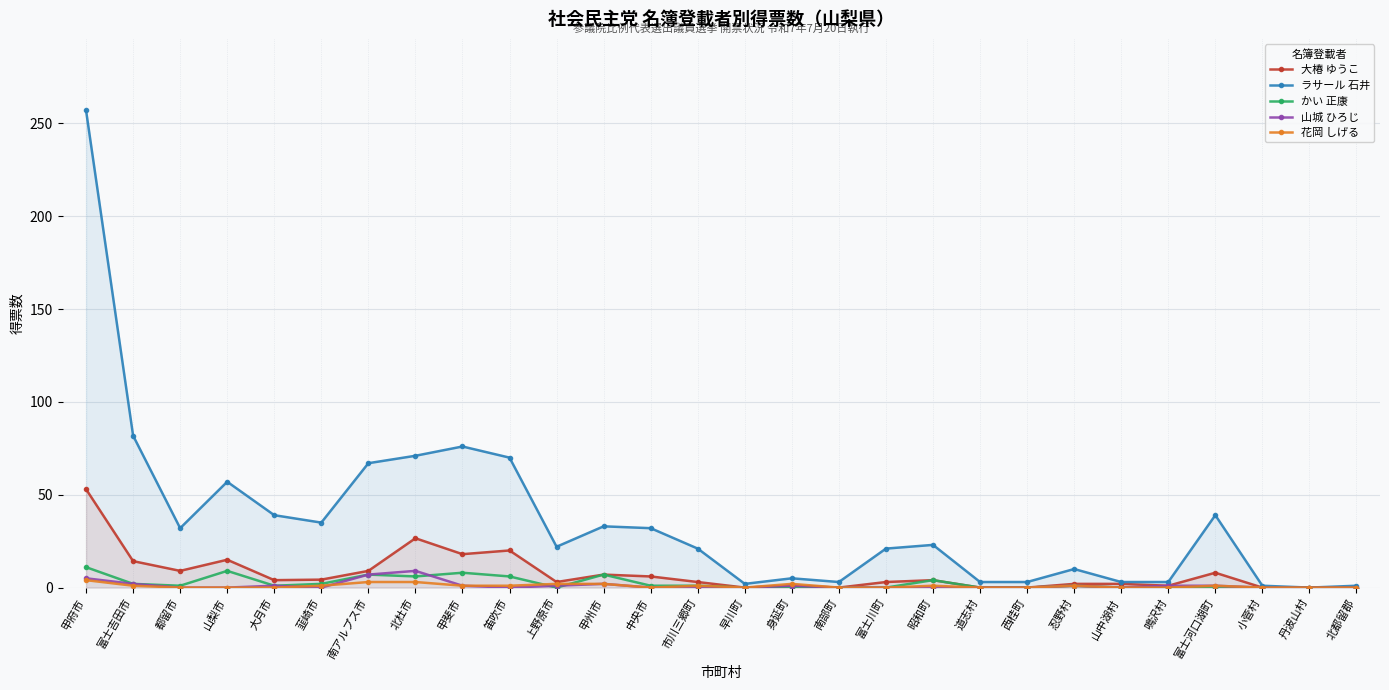

Read the ラサール 石井 value at 北都留郡.

1.0